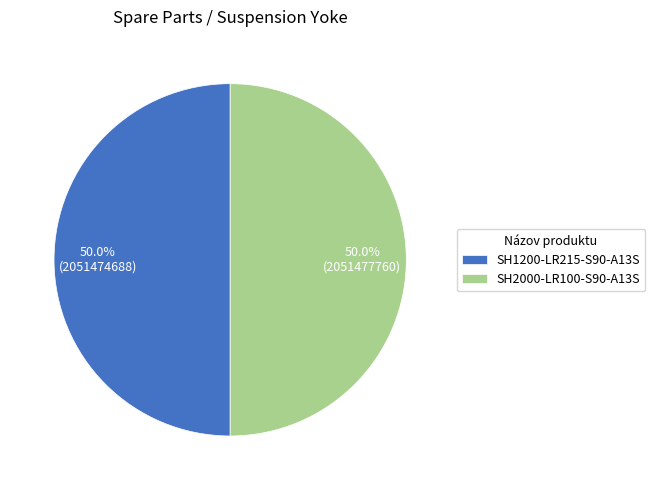

What is the ratio of the value at SH2000-LR100-S90-A13S to the value at SH1200-LR215-S90-A13S?

1.0